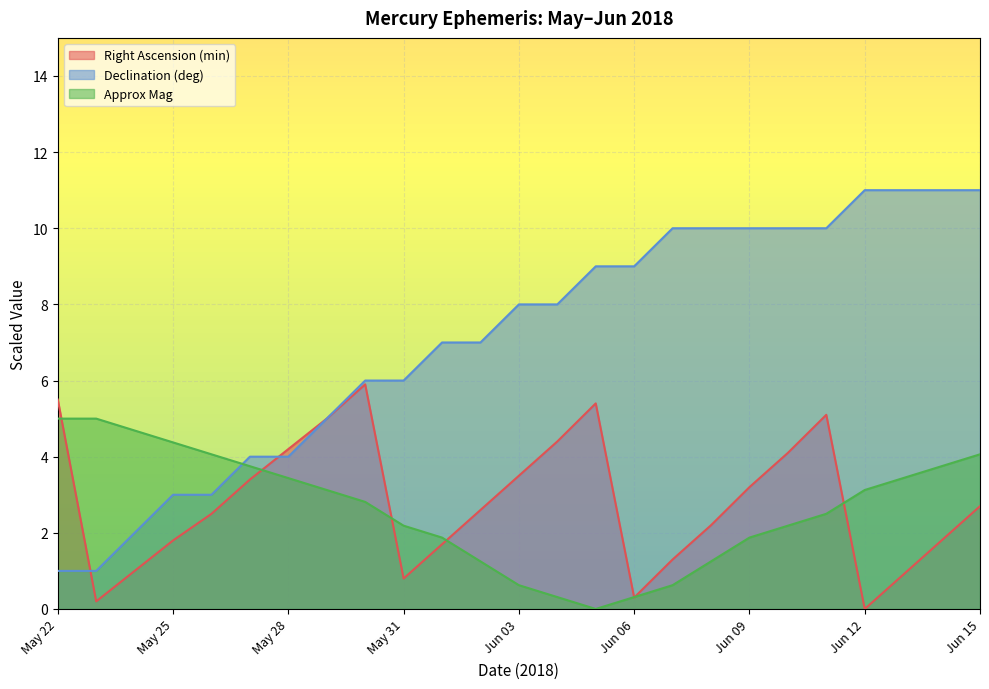

What is the label of the 21st point from the left?

Jun 11